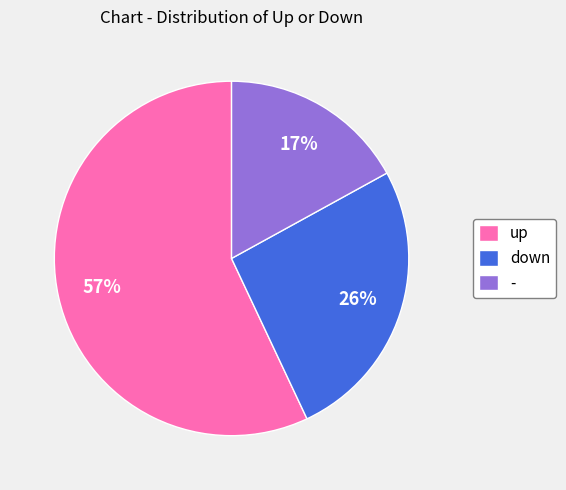

Between up and -, which is larger?

up